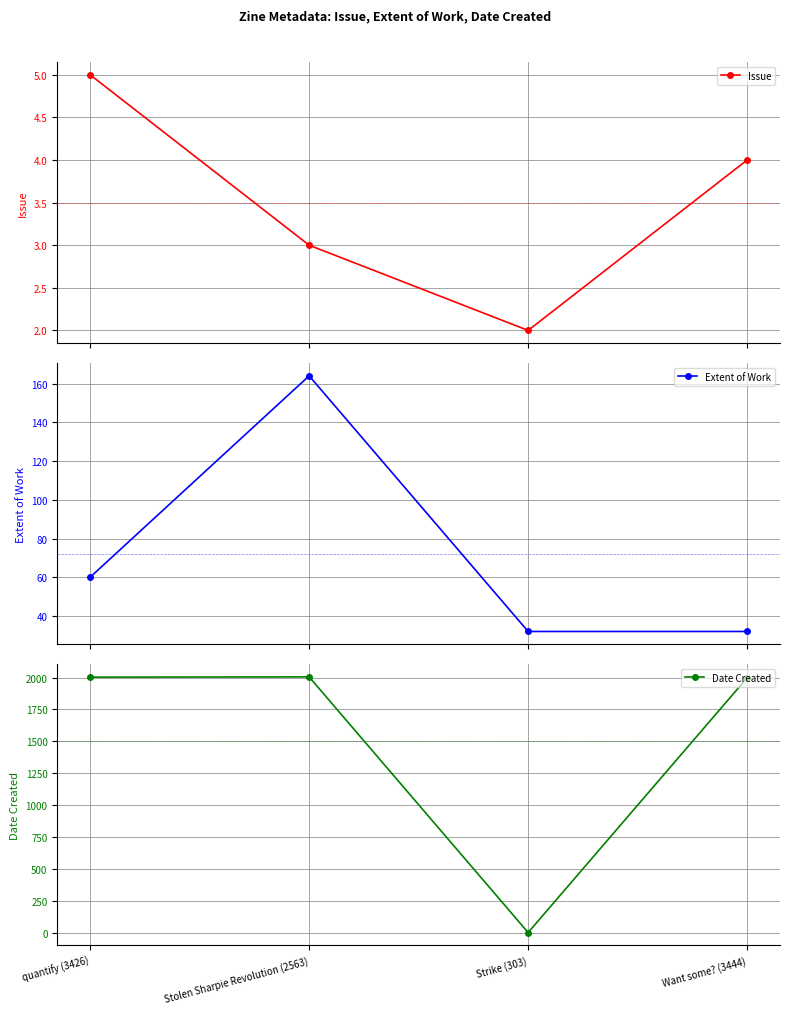

What is the label of the 2nd point from the right?

Strike (303)